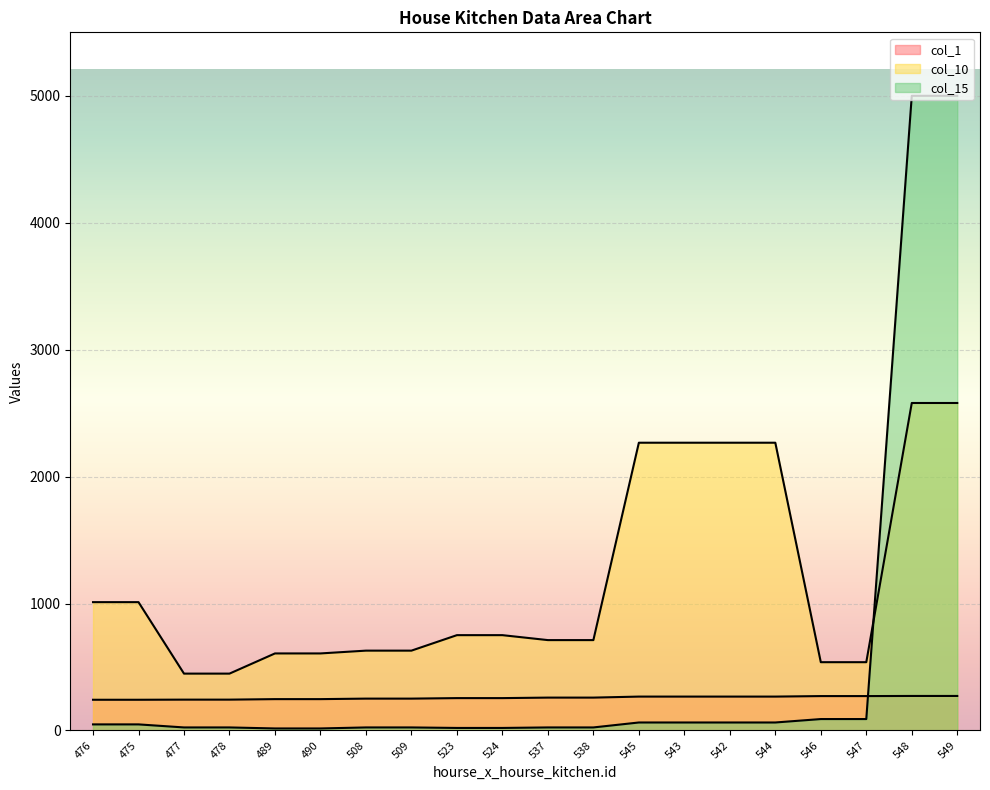

At which category does the chart reach its minimum across all series?

489